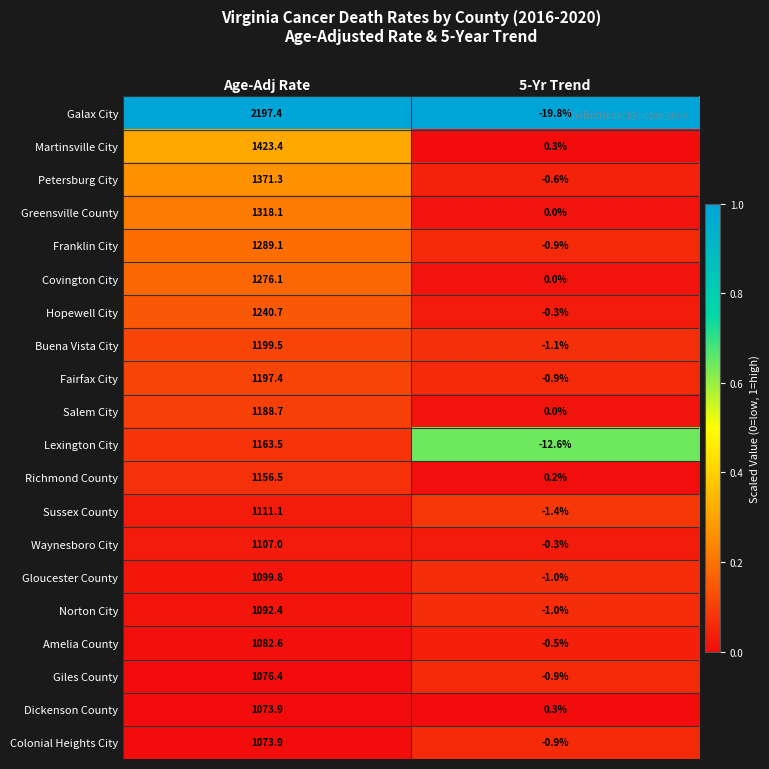

List the labels in order of Fairfax City value, largest first.

Age-Adj Rate, 5-Yr Trend